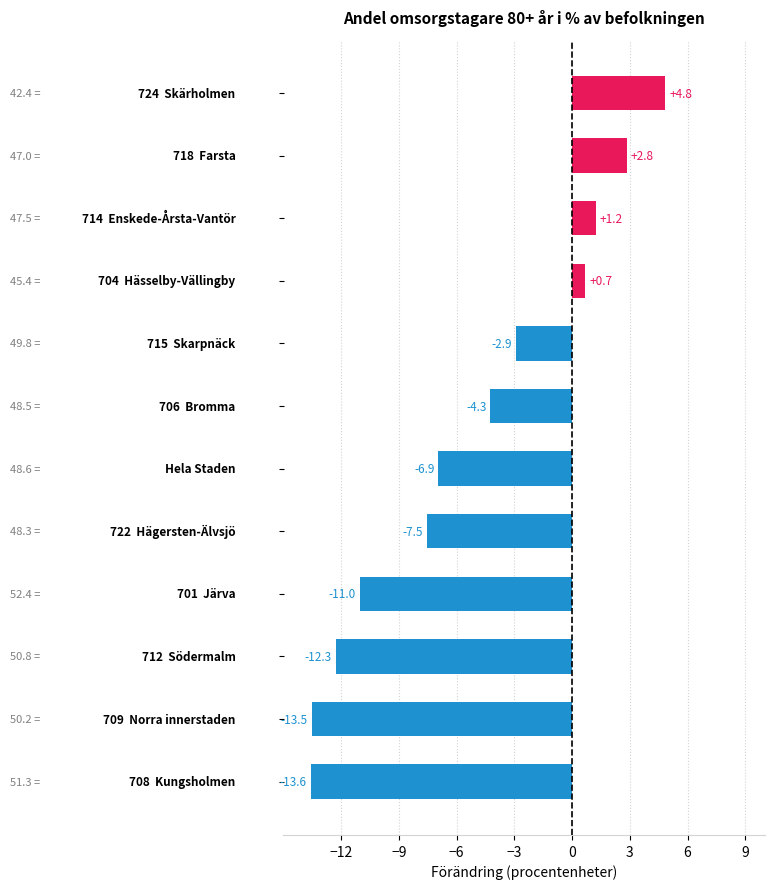

What is the value of the 6th bar from the top?

-4.3